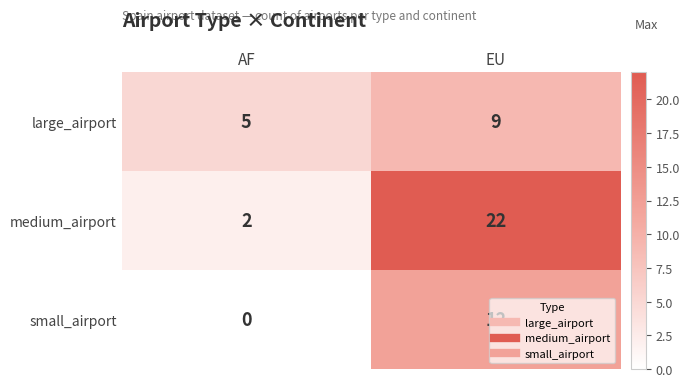

What is the difference between the highest and lowest values at AF?

5